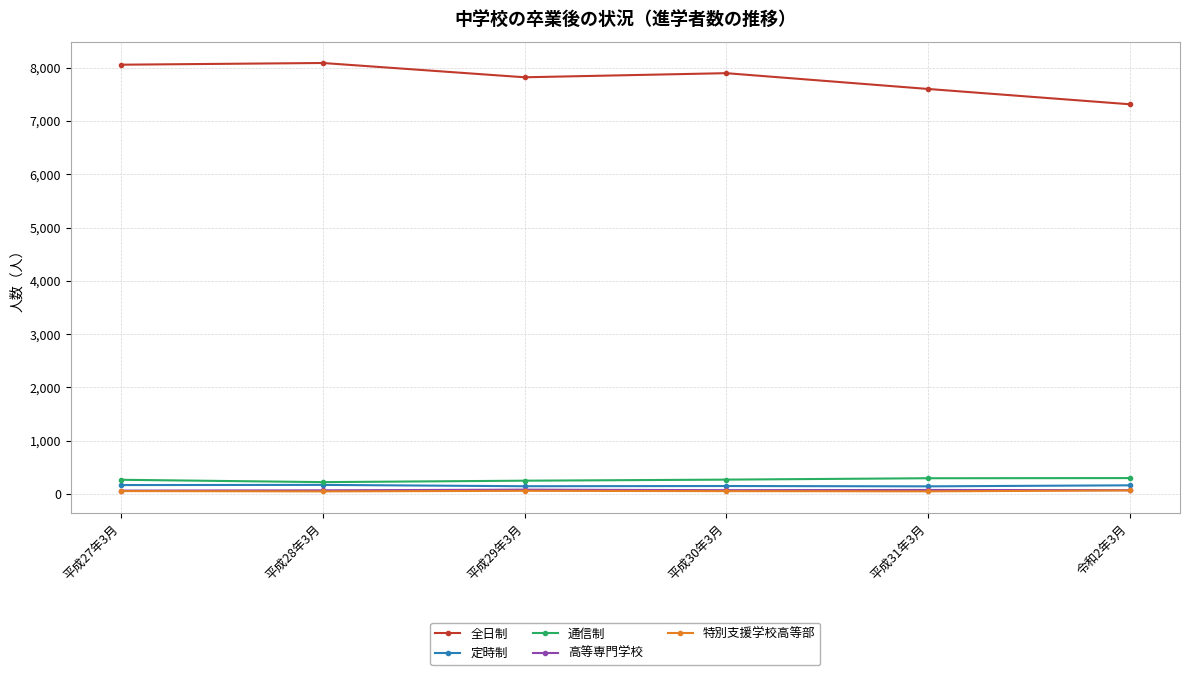

What is the greatest value displayed?

8086